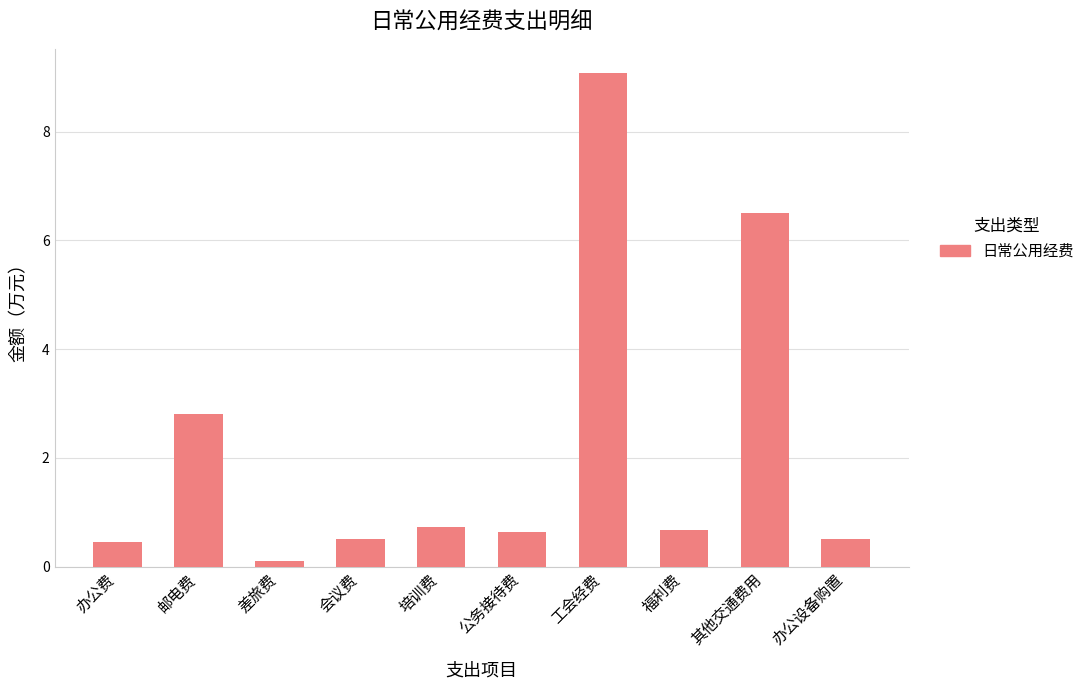

What is the difference between the maximum and minimum values?

9.0